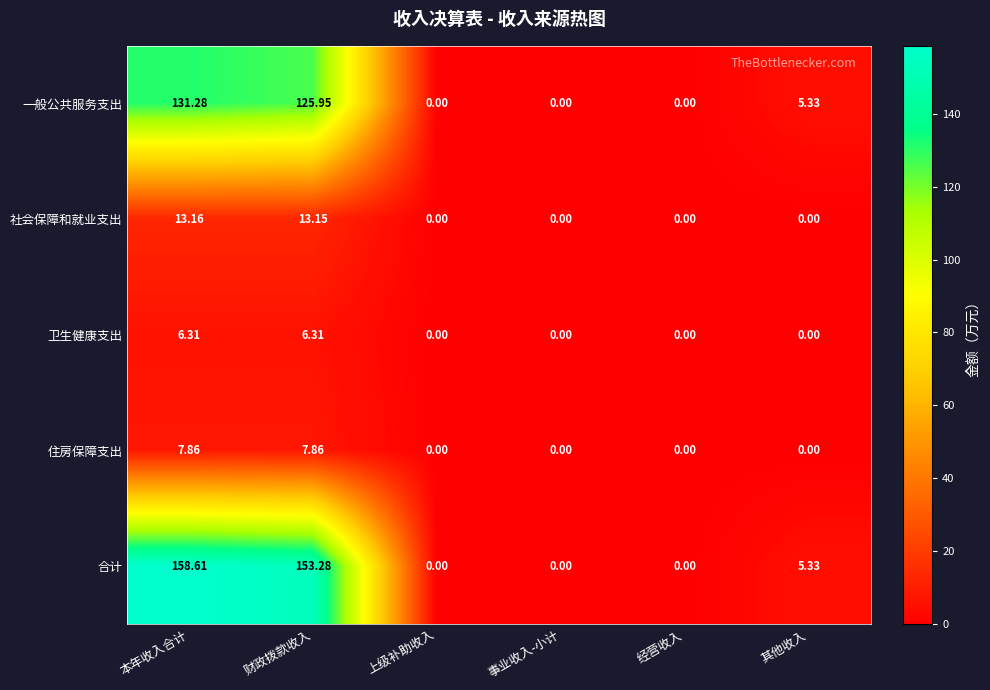

At which category is the sum across all series the highest?

本年收入合计